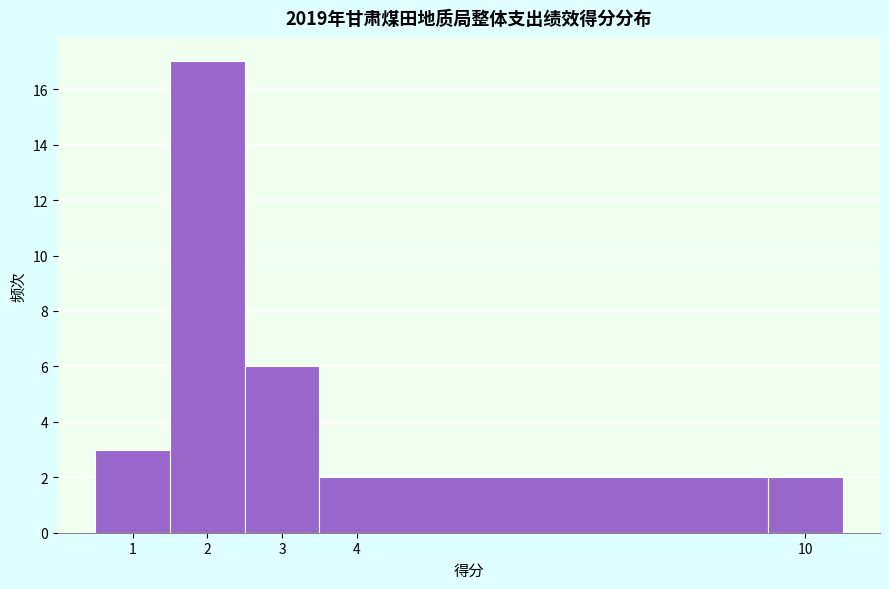

What is the height of the bar covering 1.5 to 2.5 on the x-axis? The values are not printed on the chart, so give them approximately, as read against the axis.

17